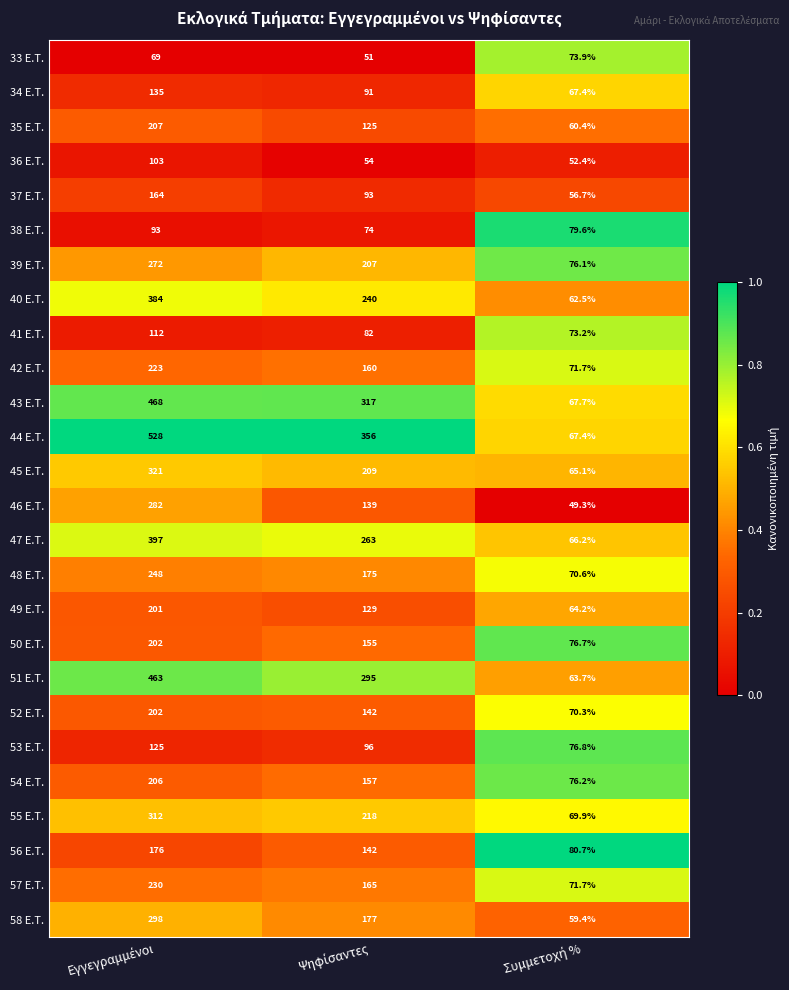

Which series has the largest total across all categories?

44 E.T.